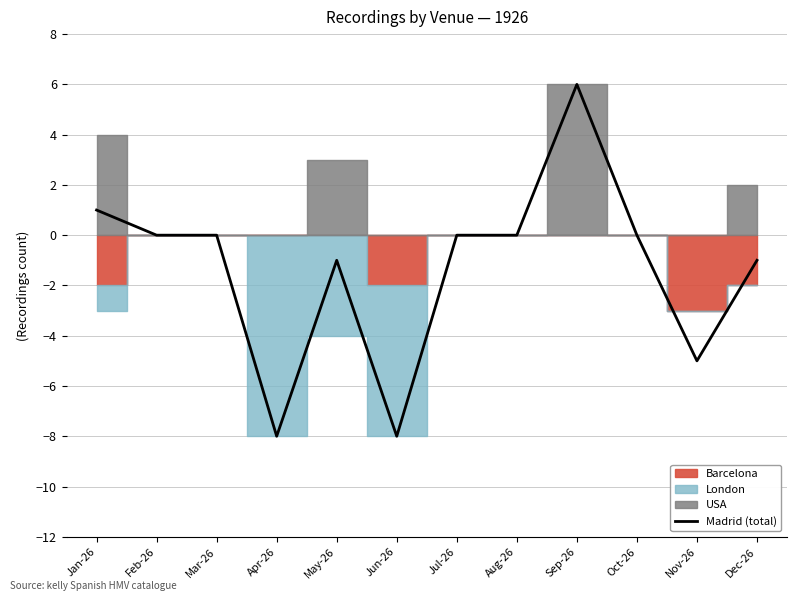

True or false: the data has more than 1 interior local peaks.

True